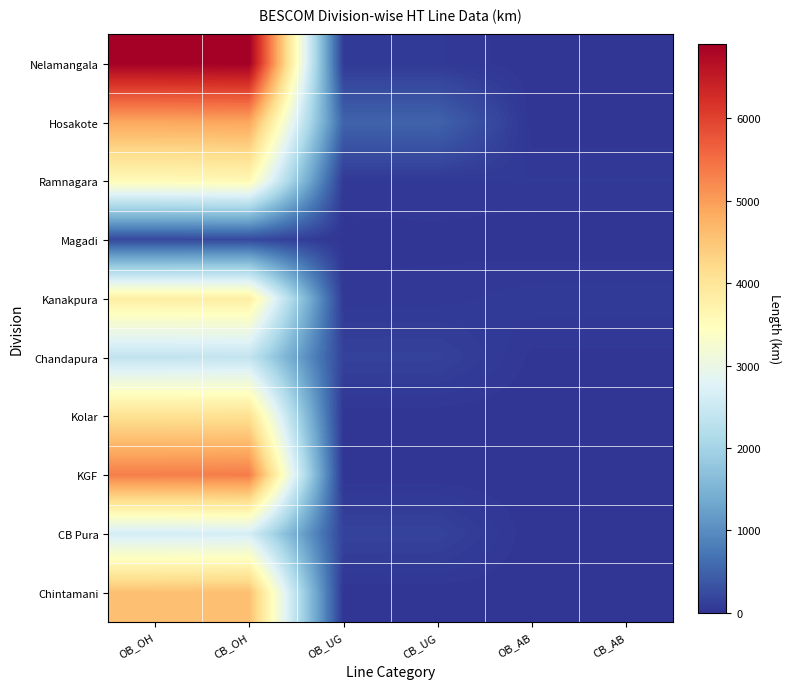

List the series in order of their peak value, lowest first.

Magadi, Chandapura, CB Pura, Ramnagara, Kanakpura, Kolar, Chintamani, Hosakote, KGF, Nelamangala